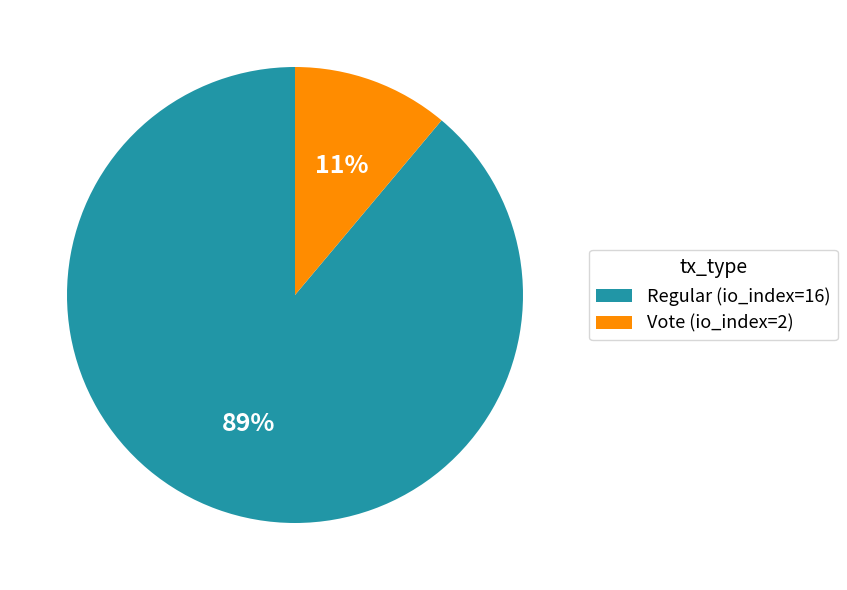

How many segments does this pie chart have?

2